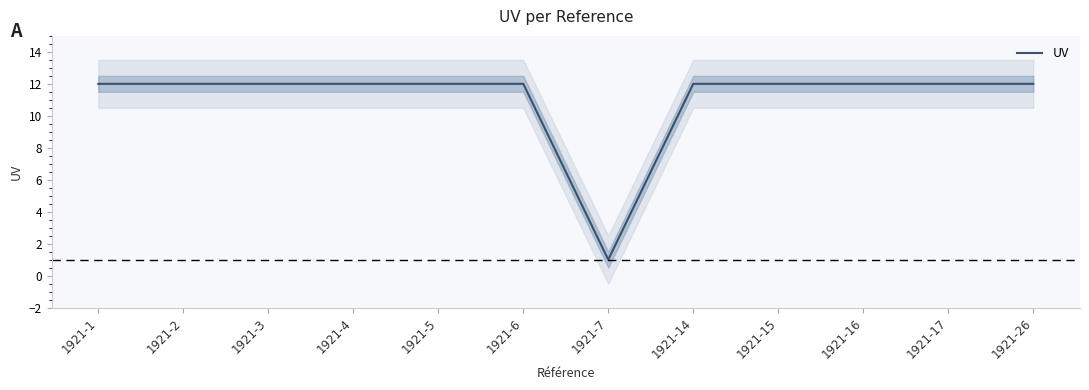

True or false: the data has more than 1 interior local peaks.

False